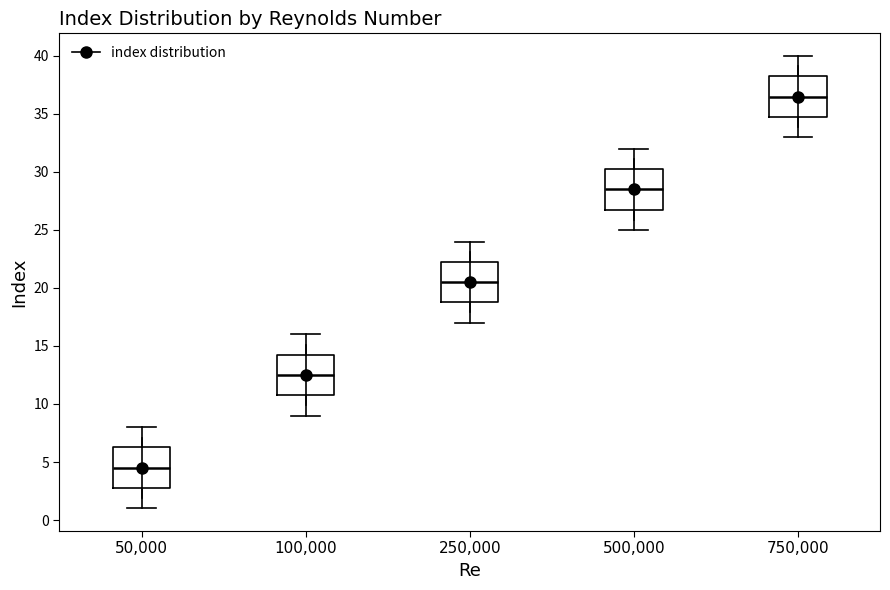

Reading left to right, transcribe this box plot: for each box, give where its median line is, the range the box spans, and where its two whiskers end, as read against the y-axis. The values are not printed on the chart, so give them approximately, as read against the axis.

50,000: median 4.5, box 3.0 to 6.5, whiskers 1.0 to 8.0
100,000: median 12.5, box 11.0 to 14.5, whiskers 9.0 to 16.0
250,000: median 20.5, box 19.0 to 22.5, whiskers 17.0 to 24.0
500,000: median 28.5, box 27.0 to 30.5, whiskers 25.0 to 32.0
750,000: median 36.5, box 35.0 to 38.5, whiskers 33.0 to 40.0